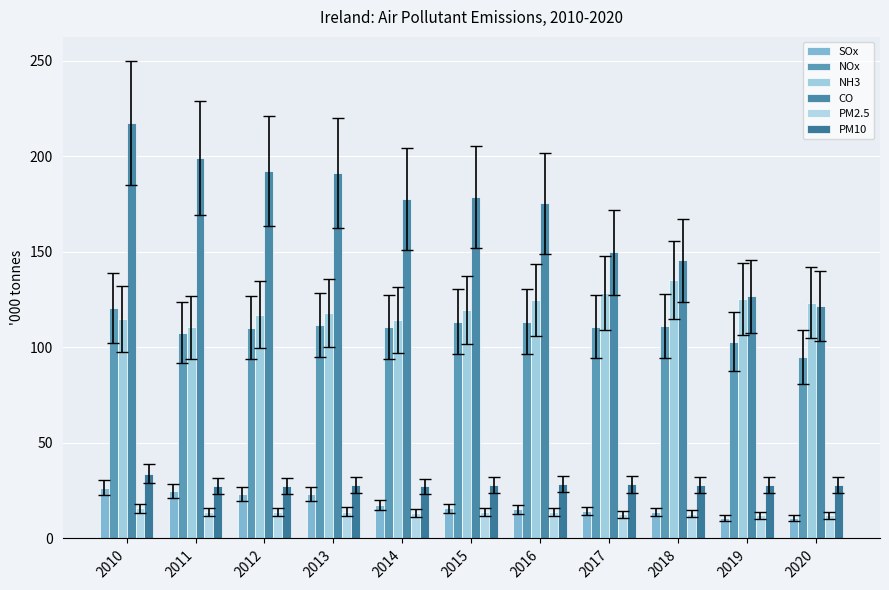

What is the maximum value shown in the chart?

217.5